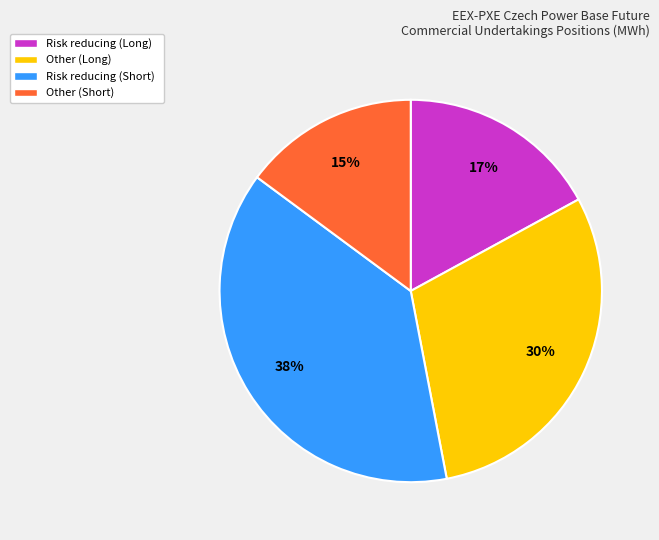

Which slice is the largest?

Risk reducing (Short)